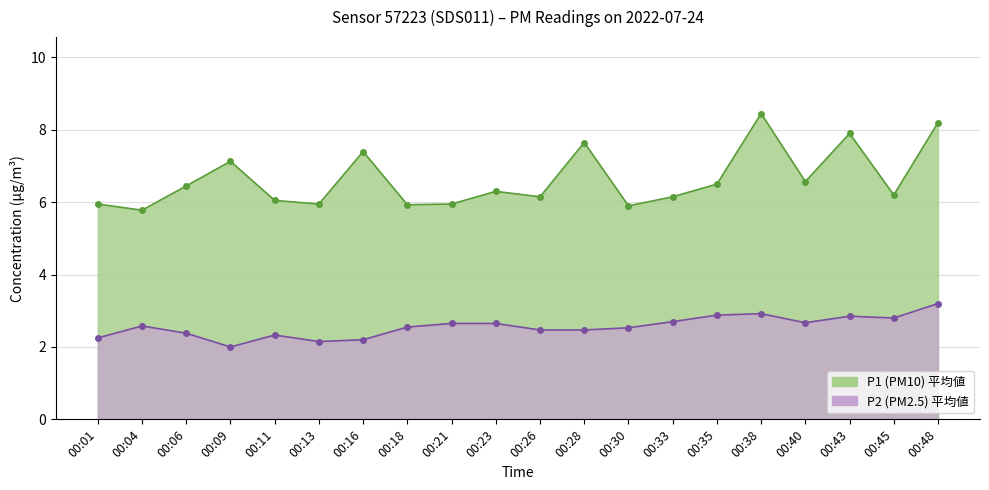

List the series in order of their peak value, highest first.

P1, P2